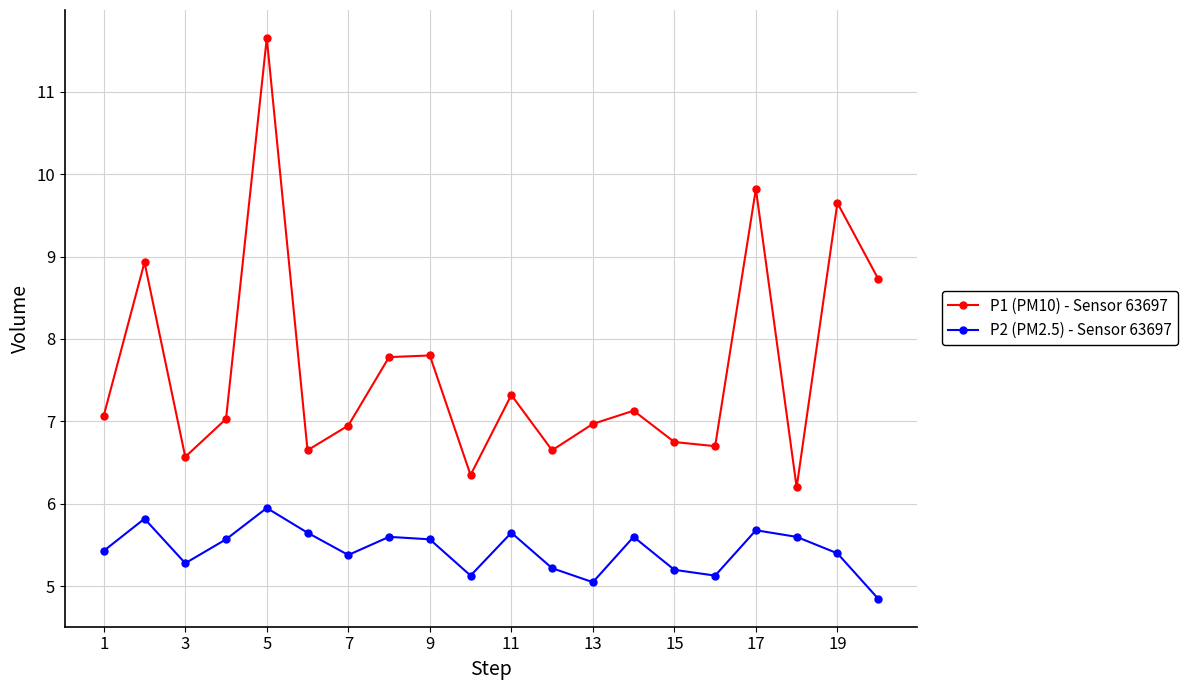

At how many categories does at least one series exceed 8?

5